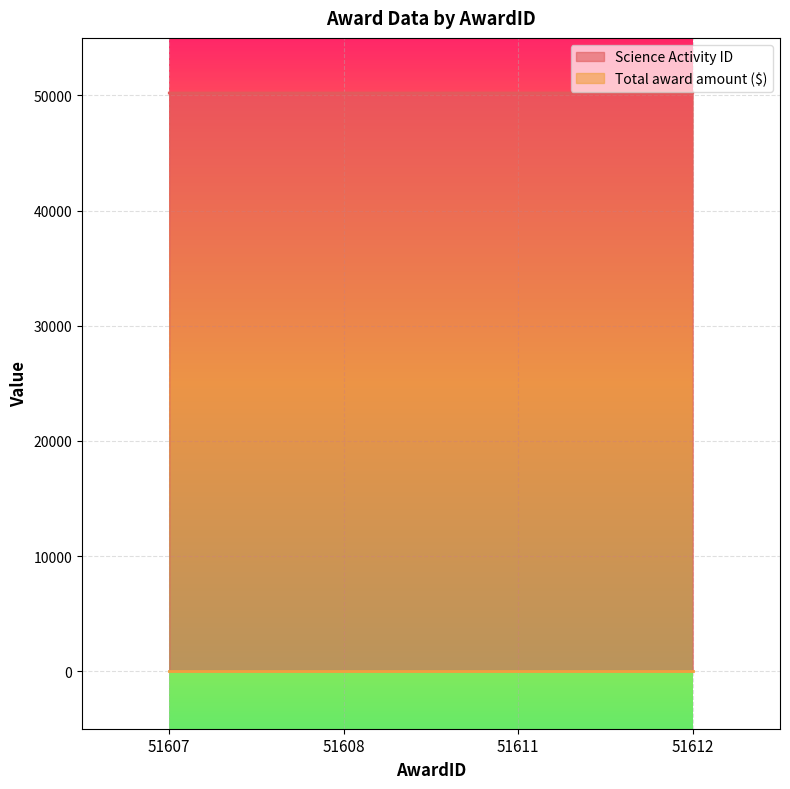

Does the chart display data point markers on the line(s)?

No